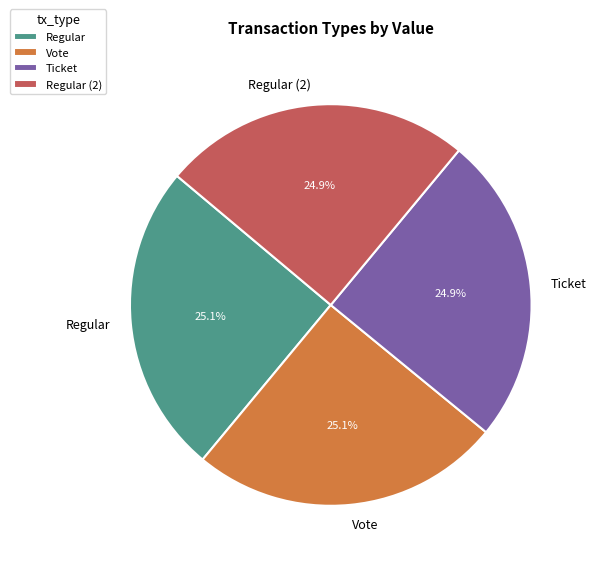

Is there any slice that represents more than half of the pie?

No